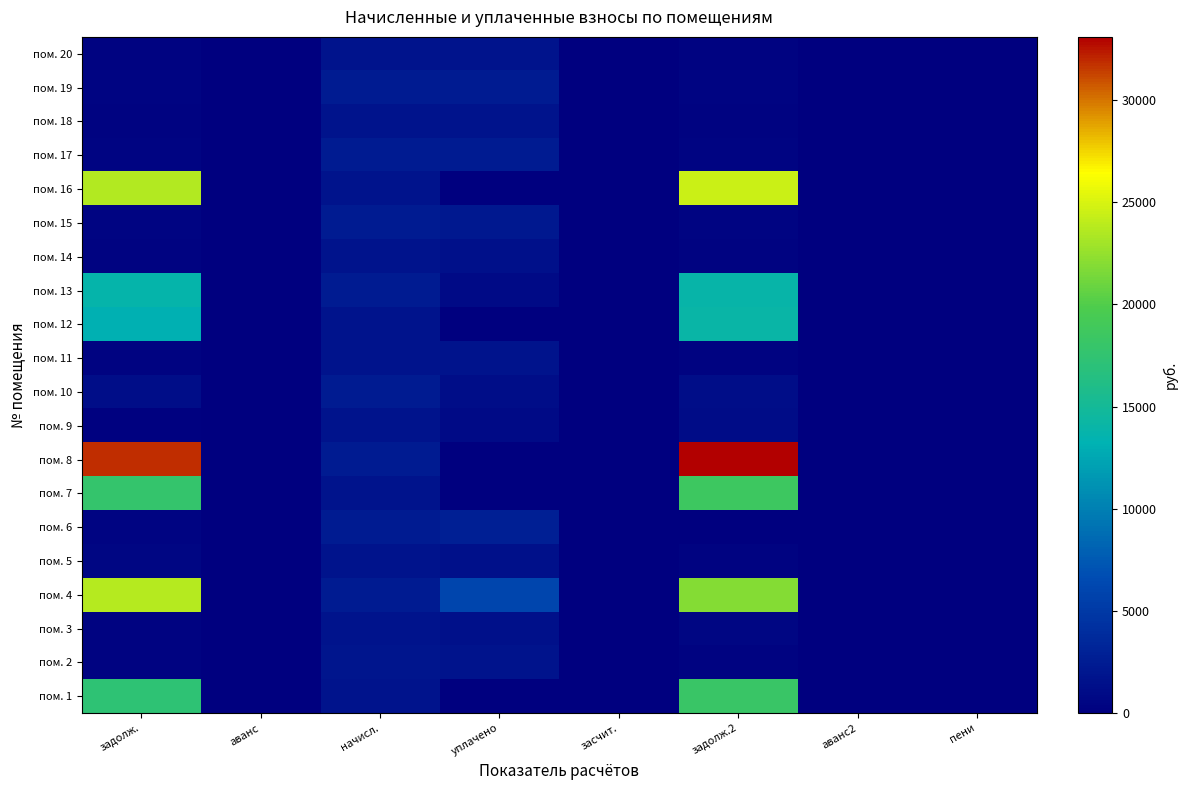

Reading left to right, list all the values displayed in this chart.

пом. 1: задолж.=17227.7	аванс=0.0	начисл.=1772.6	уплачено=0.0	засчит.=0.0	задолж.2=18114.0	аванс2=0.0	пени=0.0
пом. 2: задолж.=303.0	аванс=0.0	начисл.=1818.2	уплачено=1809.1	засчит.=0.0	задолж.2=312.1	аванс2=0.0	пени=0.0
пом. 3: задолж.=295.9	аванс=0.0	начисл.=1769.0	уплачено=1474.2	засчит.=0.0	задолж.2=589.7	аванс2=0.0	пени=3.5
пом. 4: задолж.=23724.5	аванс=0.0	начисл.=2330.6	уплачено=6000.0	засчит.=0.0	задолж.2=21889.8	аванс2=0.0	пени=0.0
пом. 5: задолж.=589.7	аванс=0.0	начисл.=1769.0	уплачено=1473.7	засчит.=0.0	задолж.2=294.8	аванс2=0.0	пени=4.7
пом. 6: задолж.=388.4	аванс=0.0	начисл.=2330.6	уплачено=2719.1	засчит.=0.0	задолж.2=0.0	аванс2=0.0	пени=0.0
пом. 7: задолж.=17718.7	аванс=0.0	начисл.=1769.0	уплачено=0.0	засчит.=0.0	задолж.2=18603.2	аванс2=0.0	пени=0.0
пом. 8: задолж.=31922.1	аванс=0.0	начисл.=2330.6	уплачено=0.0	засчит.=0.0	задолж.2=33087.4	аванс2=0.0	пени=0.0
пом. 9: задолж.=172.1	аванс=0.0	начисл.=1769.0	уплачено=999.3	засчит.=0.0	задолж.2=1056.6	аванс2=0.0	пени=0.7
пом. 10: задолж.=1233.4	аванс=0.0	начисл.=2330.6	уплачено=1165.3	засчит.=0.0	задолж.2=1233.4	аванс2=0.0	пени=0.0
пом. 11: задолж.=296.6	аванс=0.0	начисл.=1779.6	уплачено=1779.6	засчит.=0.0	задолж.2=296.6	аванс2=0.0	пени=0.0
пом. 12: задолж.=13166.0	аванс=0.0	начисл.=1719.9	уплачено=0.0	засчит.=0.0	задолж.2=14026.0	аванс2=0.0	пени=0.0
пом. 13: задолж.=13716.3	аванс=0.0	начисл.=2334.2	уплачено=1000.0	засчит.=0.0	задолж.2=13883.4	аванс2=0.0	пени=0.0
пом. 14: задолж.=287.2	аванс=0.0	начисл.=1723.4	уплачено=1436.2	засчит.=0.0	задолж.2=287.2	аванс2=0.0	пени=0.0
пом. 15: задолж.=491.8	аванс=0.0	начисл.=2334.2	уплачено=2100.0	засчит.=0.0	задолж.2=408.9	аванс2=0.0	пени=0.0
пом. 16: задолж.=23605.5	аванс=0.0	начисл.=1723.4	уплачено=0.0	засчит.=0.0	задолж.2=24467.2	аванс2=0.0	пени=0.0
пом. 17: задолж.=389.0	аванс=0.0	начисл.=2334.2	уплачено=2334.2	засчит.=0.0	задолж.2=389.0	аванс2=0.0	пени=0.0
пом. 18: задолж.=287.2	аванс=0.0	начисл.=1723.4	уплачено=1723.4	засчит.=0.0	задолж.2=287.2	аванс2=0.0	пени=0.0
пом. 19: задолж.=389.0	аванс=0.0	начисл.=2334.2	уплачено=2334.2	засчит.=0.0	задолж.2=389.0	аванс2=0.0	пени=0.0
пом. 20: задолж.=287.2	аванс=0.0	начисл.=1723.4	уплачено=1723.4	засчит.=0.0	задолж.2=287.2	аванс2=0.0	пени=0.0